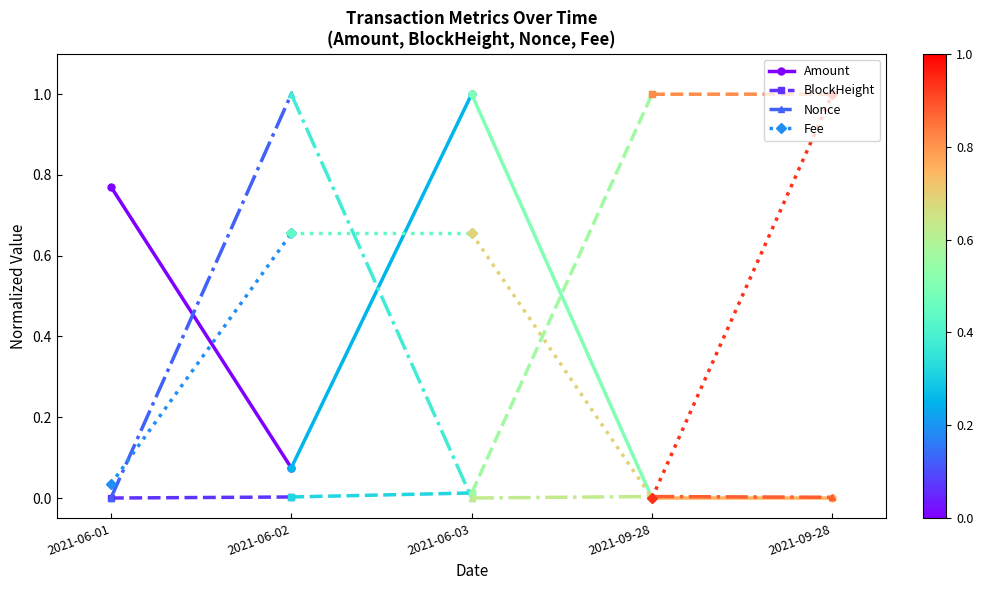

How many positive values does the Nonce series have?

1